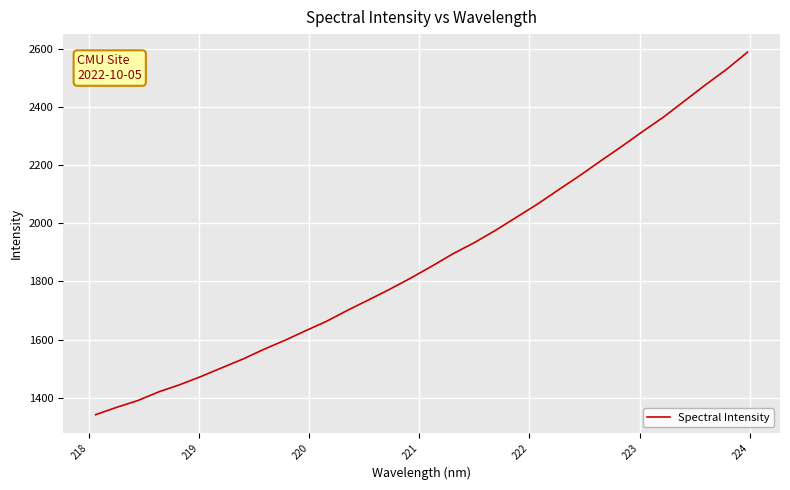

What is the difference between the maximum and minimum values?

1246.7